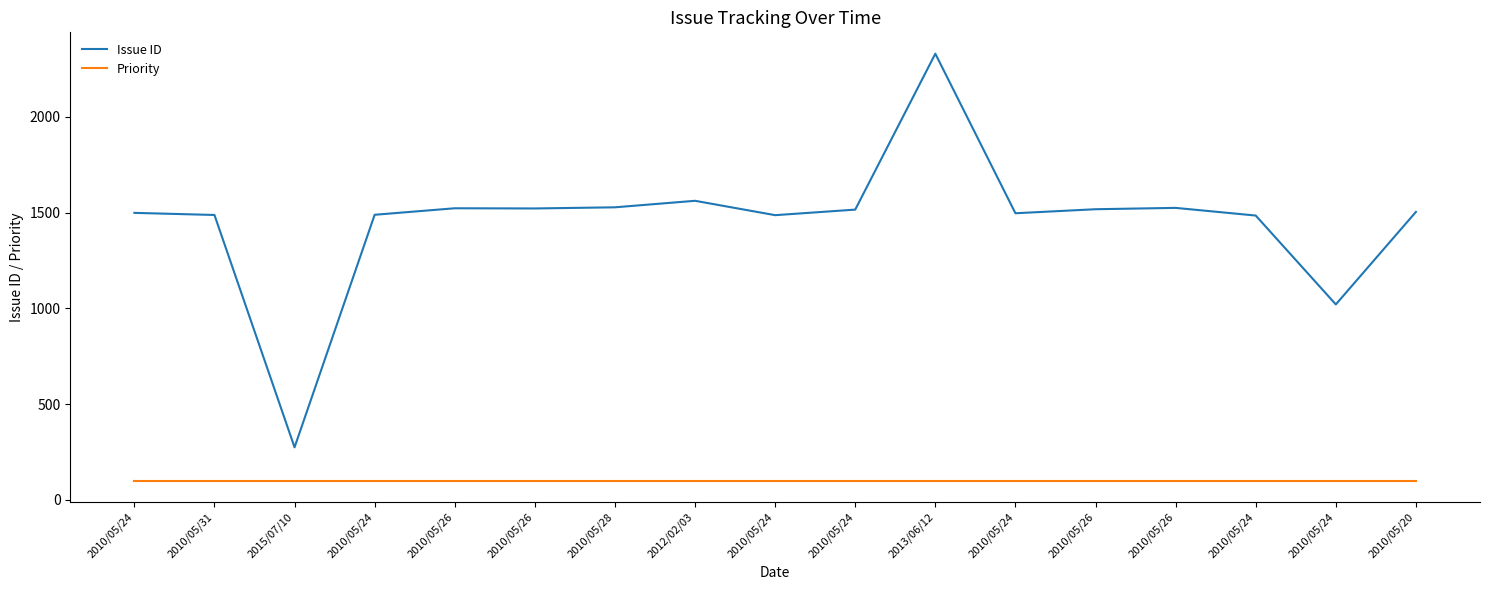

Count the number of data series in this chart.

2